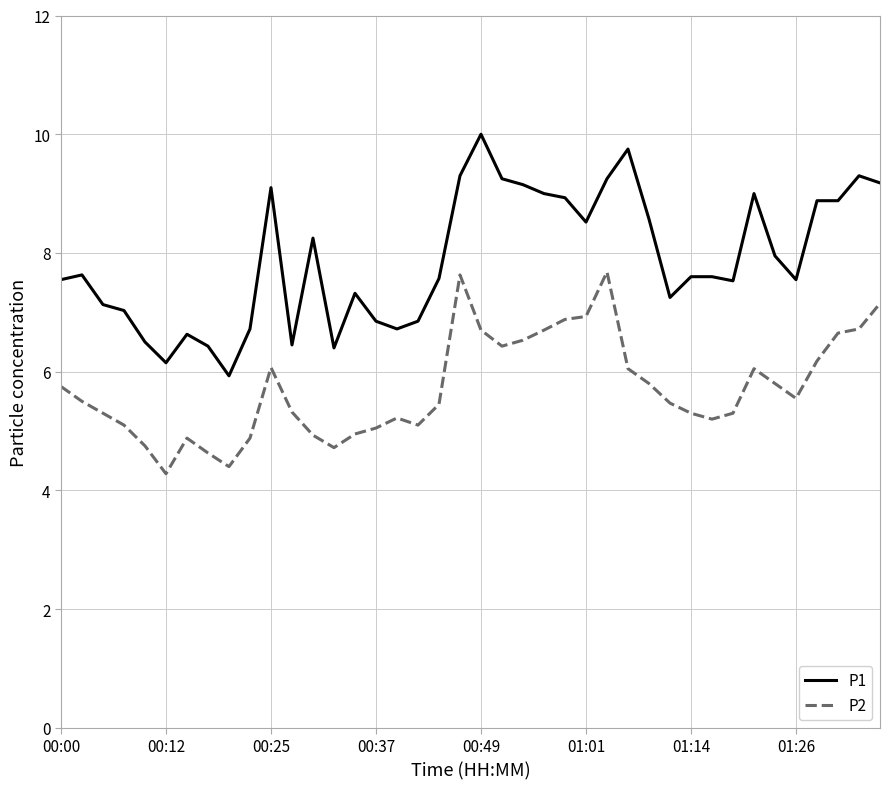

Rank the series by their maximum value, from lowest to highest.

P2, P1